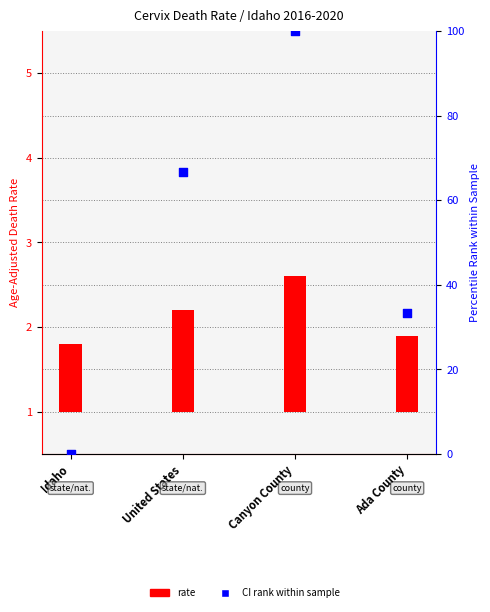

Which series has the widest spread of Y values?

CI rank within sample